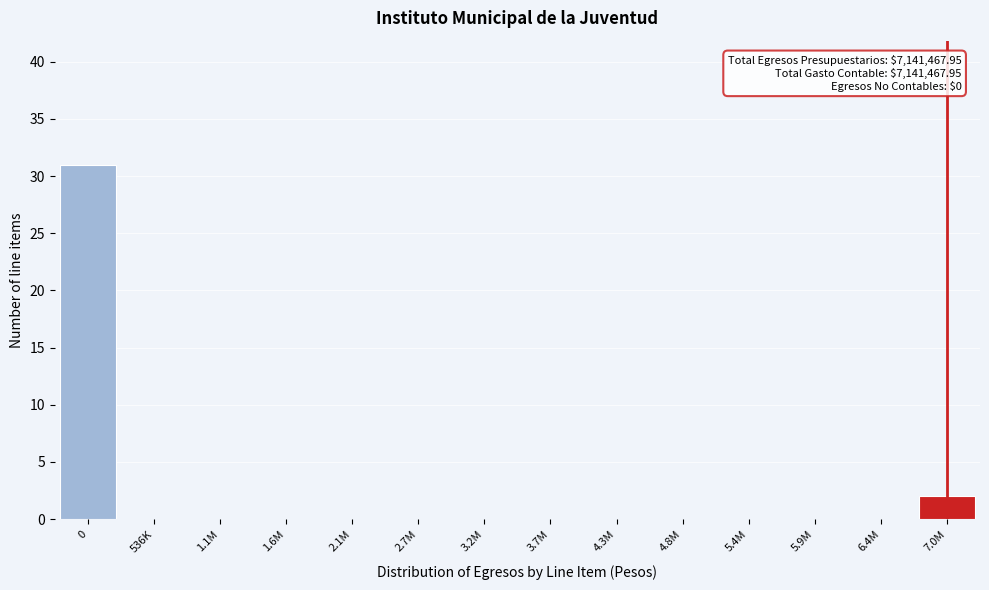

Reading left to right, what are all the values shown in this chart?

0=31	536K=0	1.1M=0	1.6M=0	2.1M=0	2.7M=0	3.2M=0	3.7M=0	4.3M=0	4.8M=0	5.4M=0	5.9M=0	6.4M=0	7.0M=2